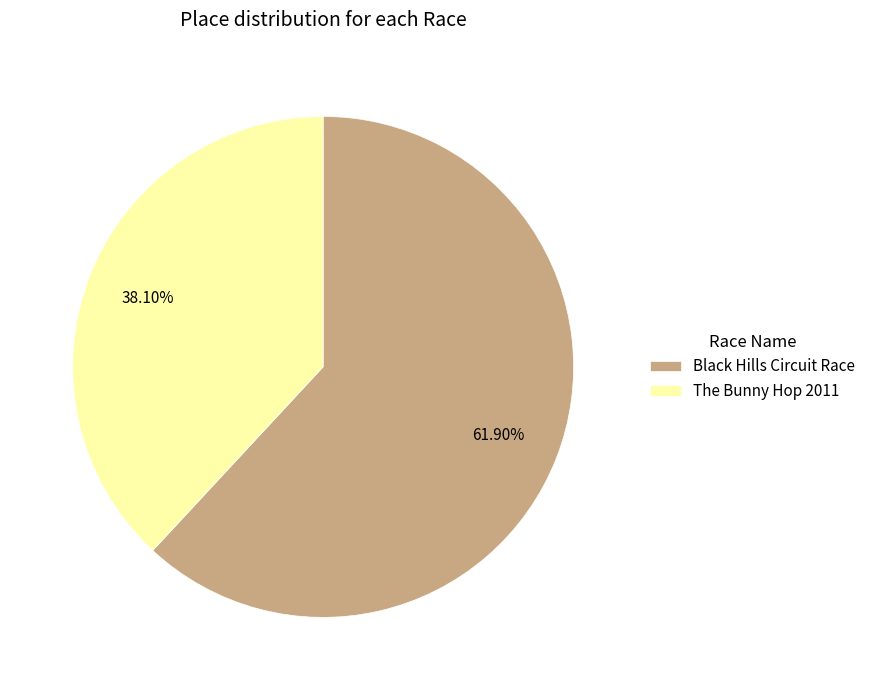

Rank the categories by value from lowest to highest.

The Bunny Hop 2011, Black Hills Circuit Race